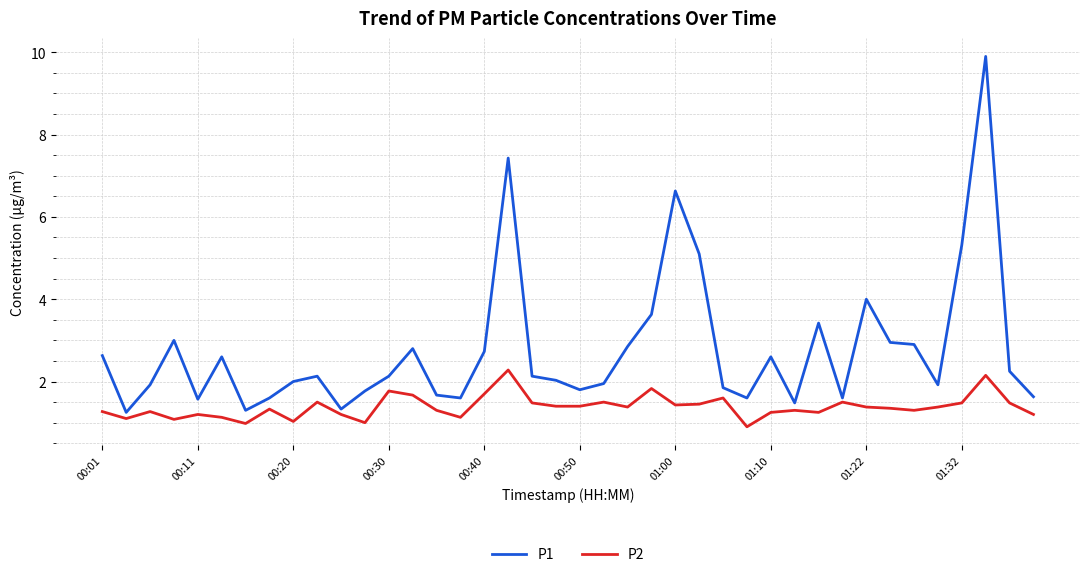

What is the highest value of the P1 series?

9.9